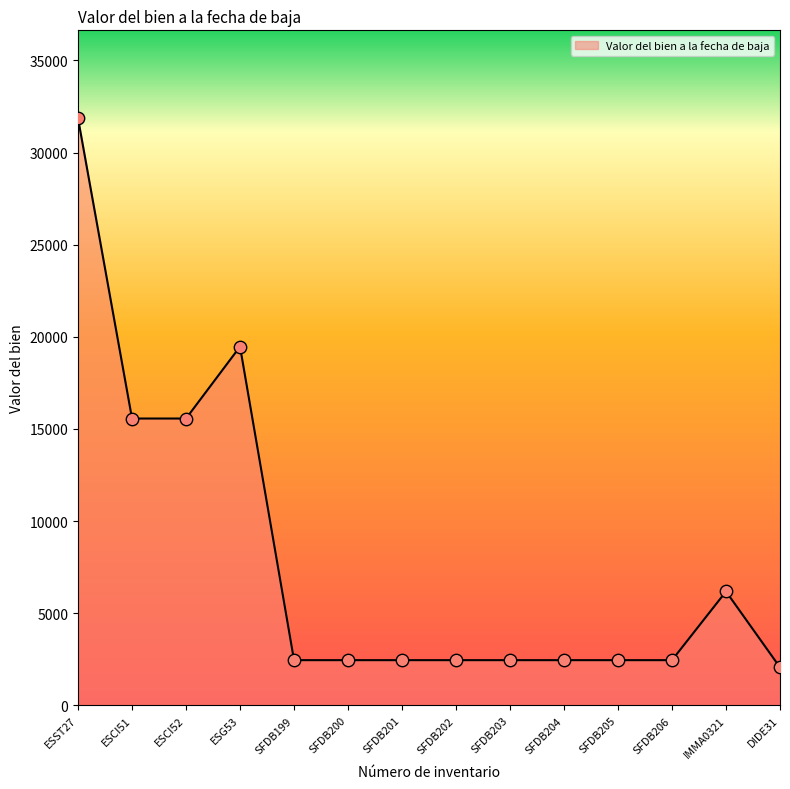

Between ESCI52 and IMMA0321, which is larger?

ESCI52